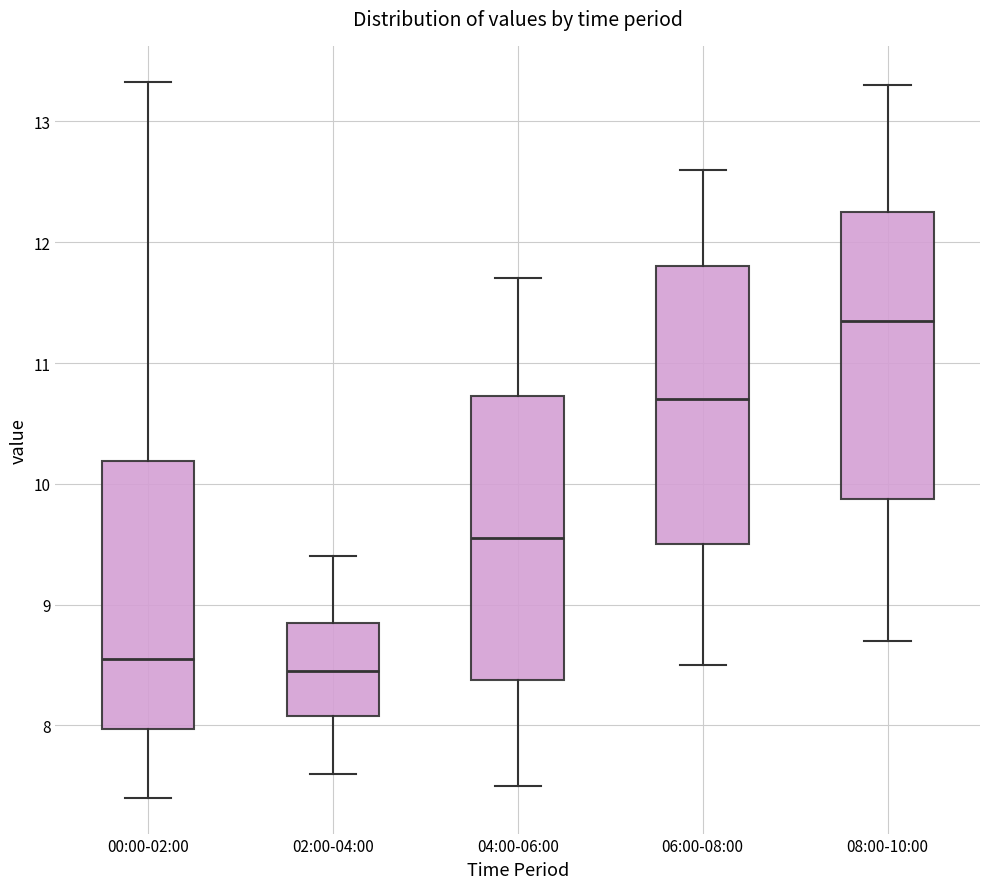

Which box has the lowest median line?

02:00-04:00